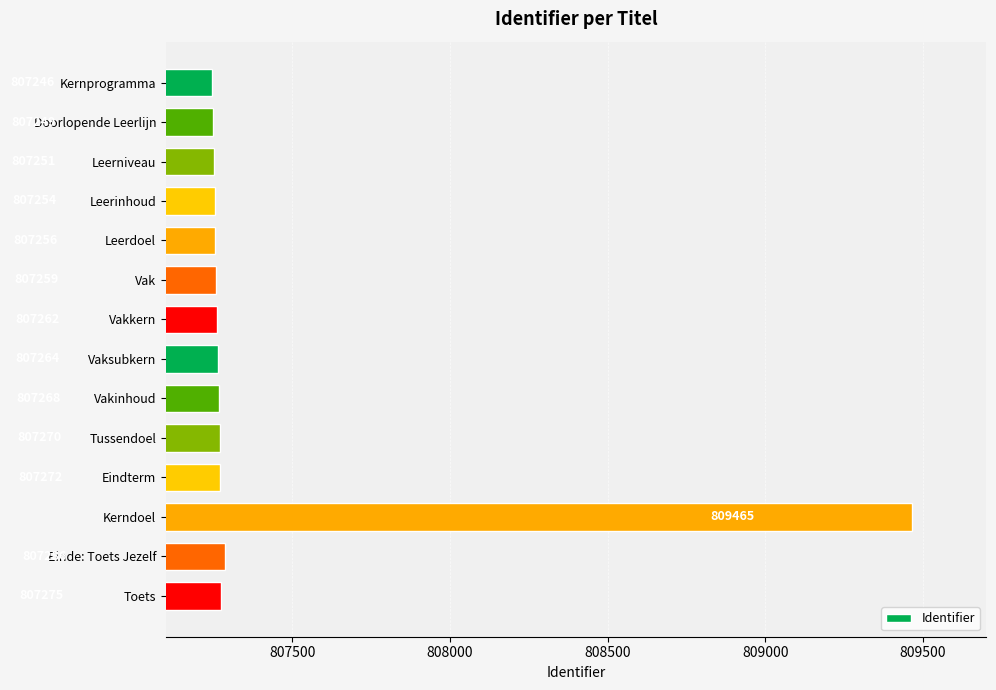

Which label corresponds to the largest value in the chart?

Kerndoel